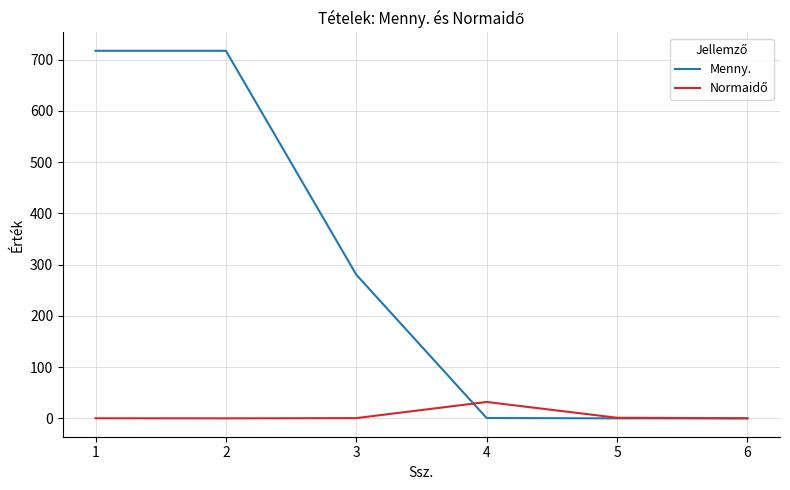

What is the highest value of the Menny. series?

717.5